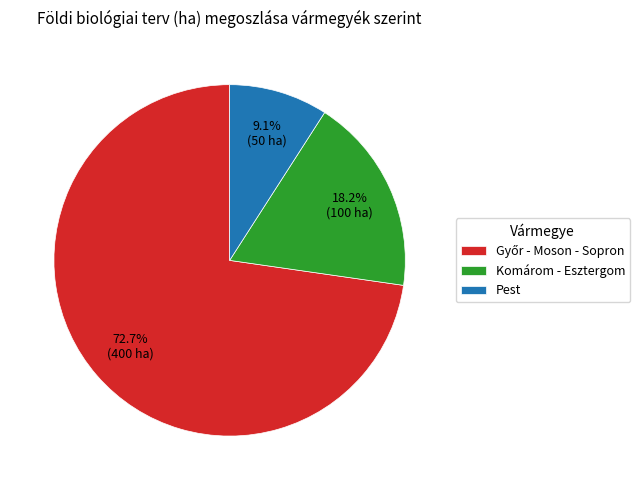

To the nearest percent, what is the difference between the largest and smallest slice percentages?

64%